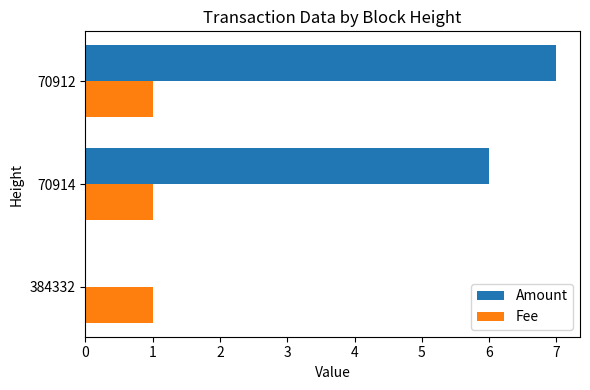

True or false: Amount has a value of 6 at 70914.

True